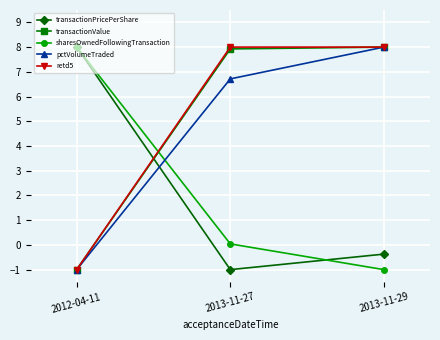

What is the label of the 1st point from the left?

2012-04-11